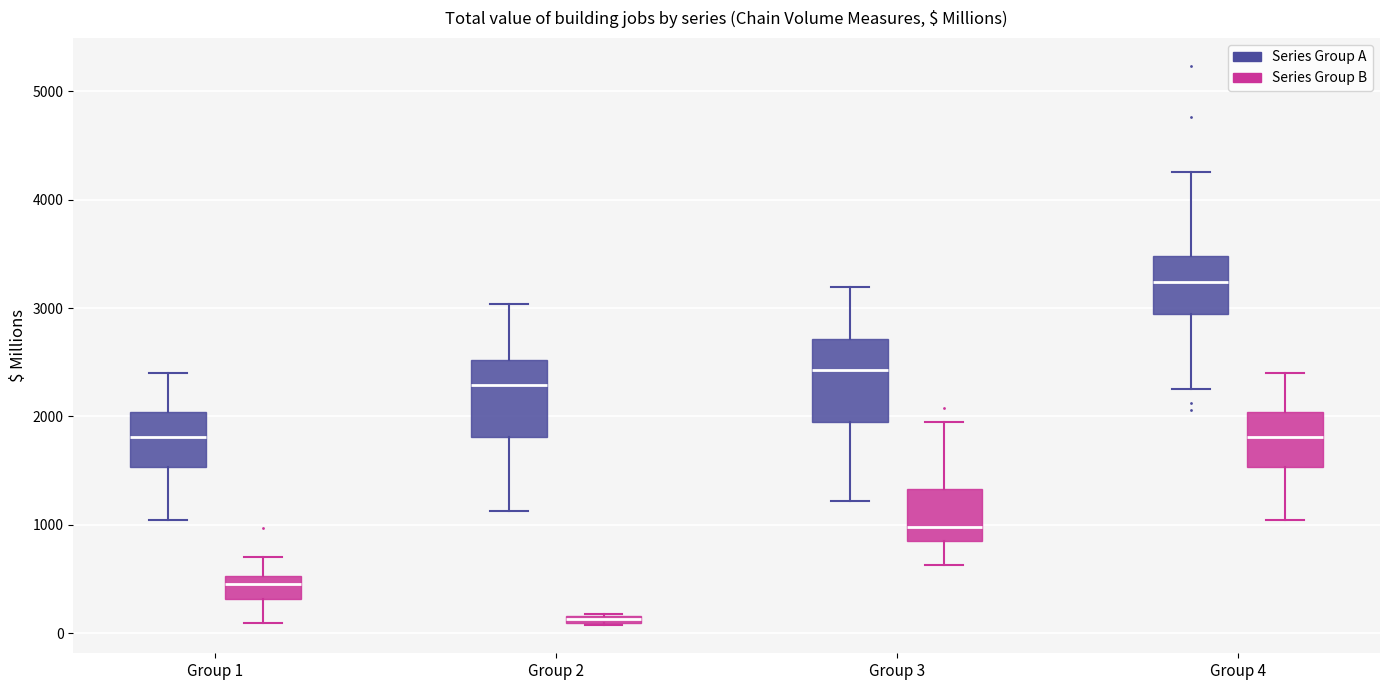

Which box has the highest median line?

Group 4 (Series Group A)